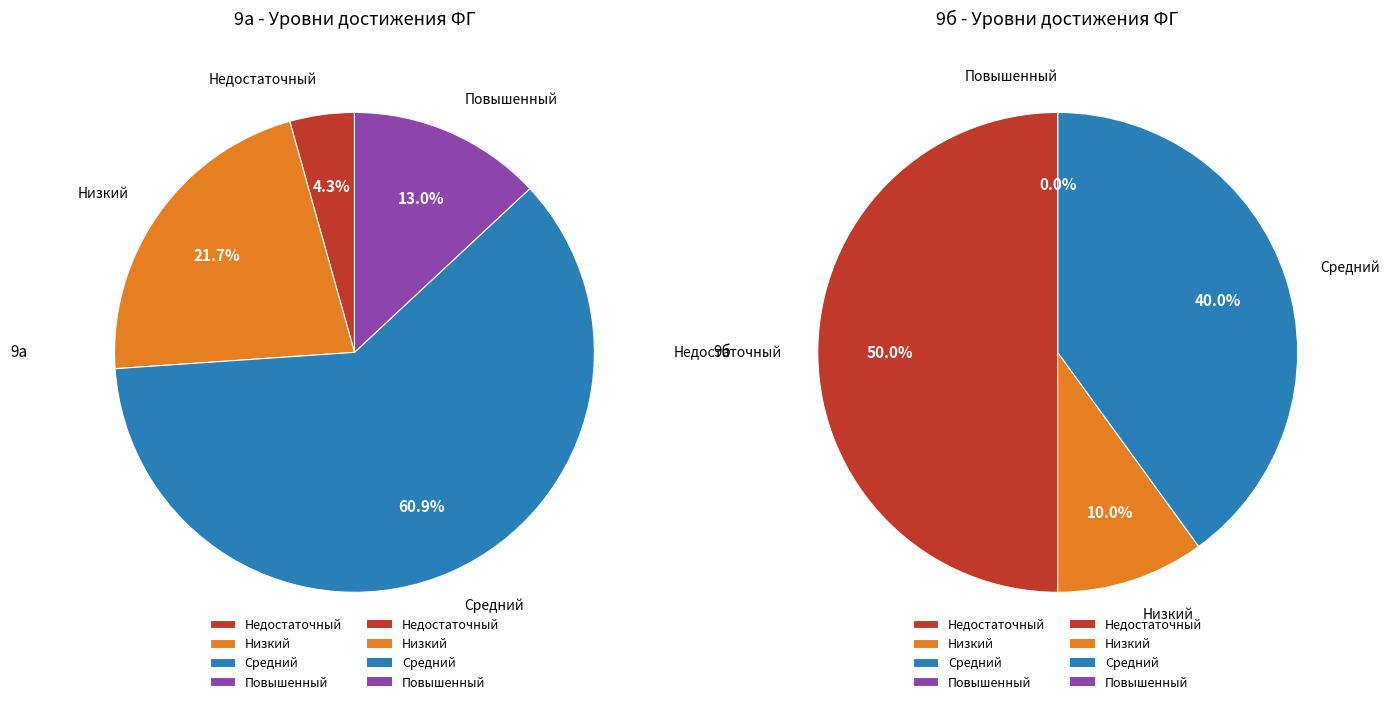

How many segments does this pie chart have?

4